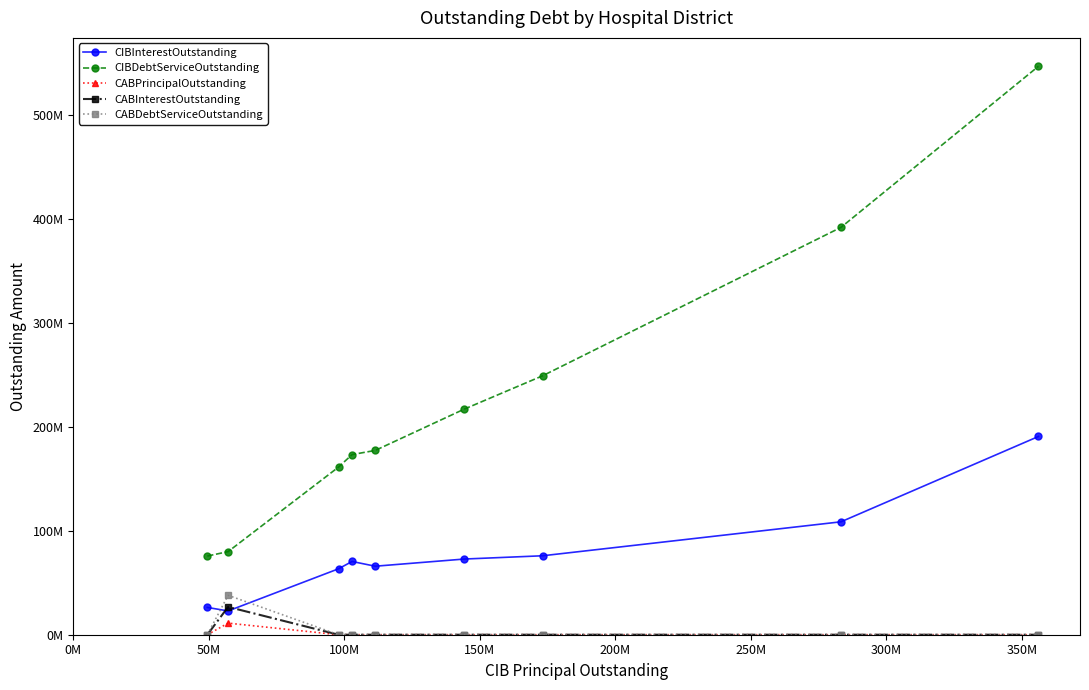

Is this an area chart (filled region under the line)?

No